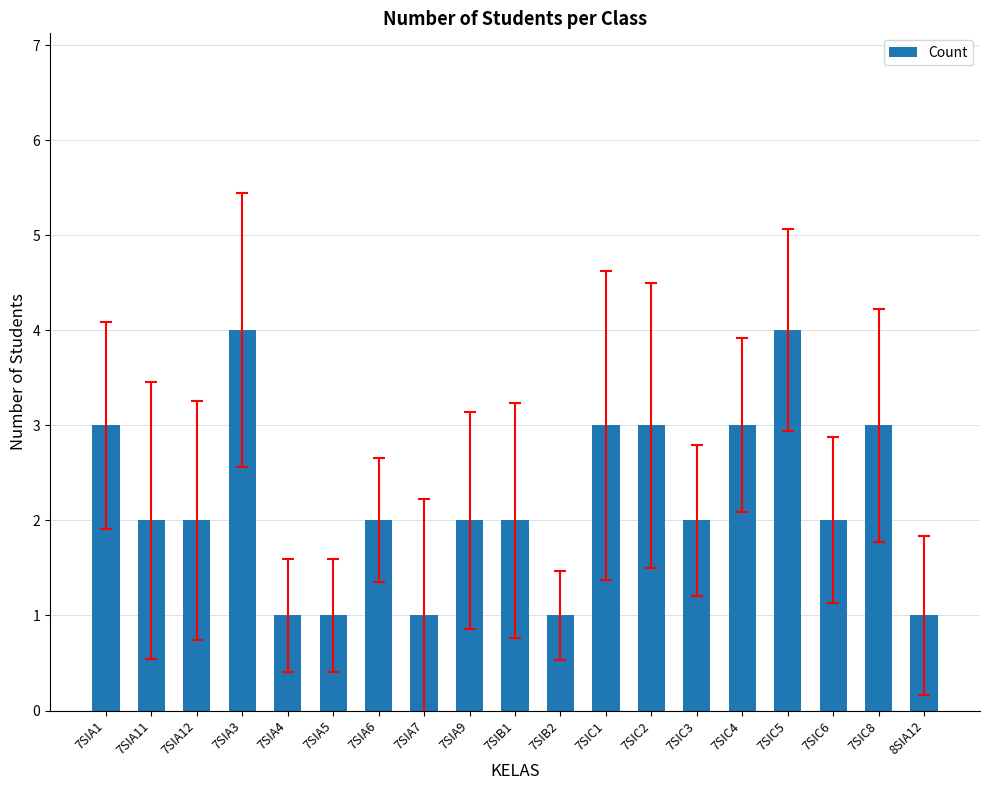

What is the change in value from 7SIC6 to 7SIC8?

+1